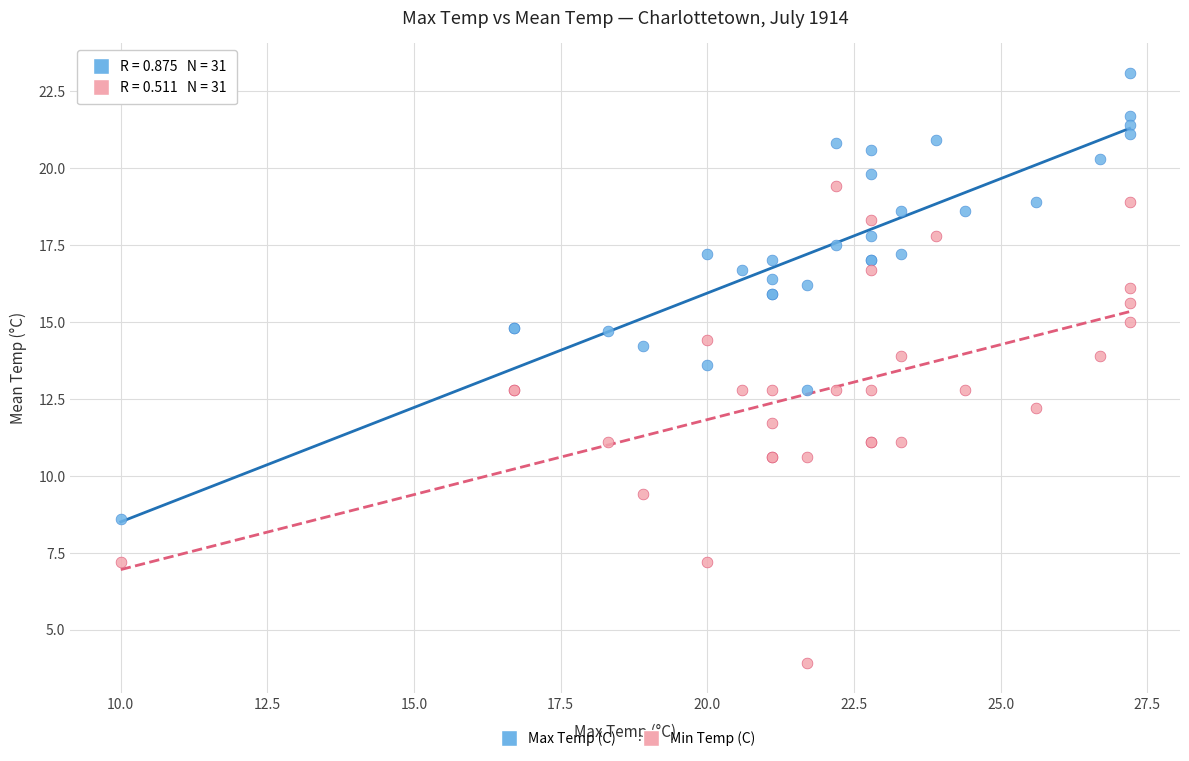

Which series contains the lowest Y value?

Min Temp (C)